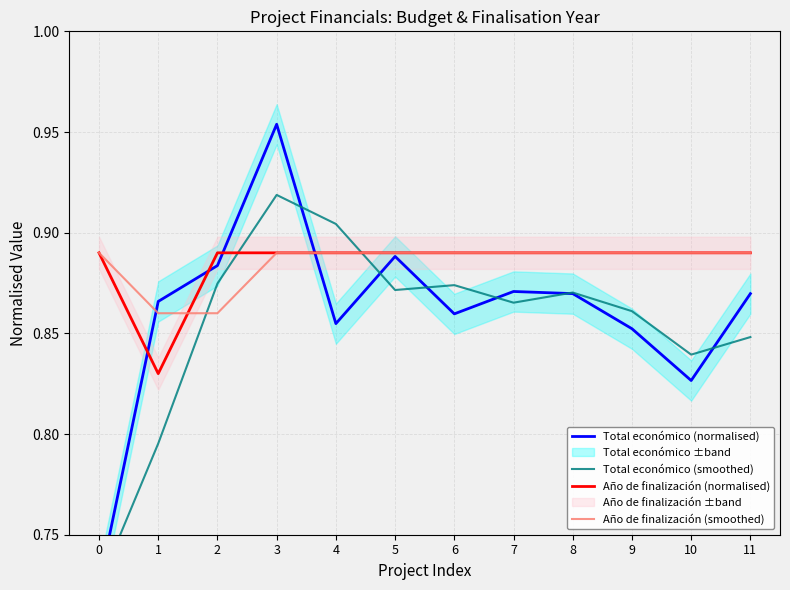

Is it true that Año de finalización (smoothed) equals 0.9 at 7?

True